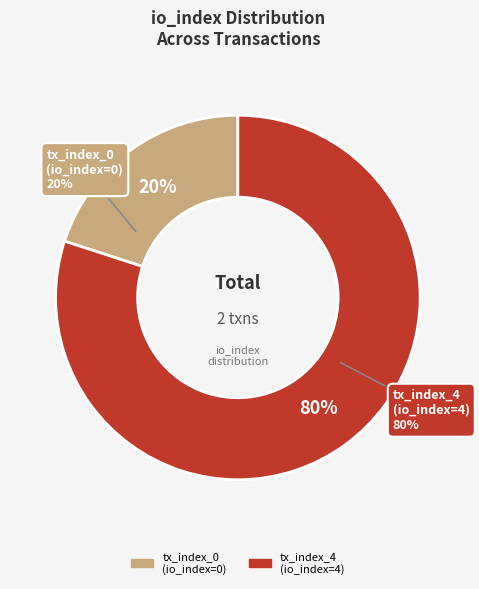

Combined, do tx_index_0 and tx_index_4 account for over 50%?

Yes